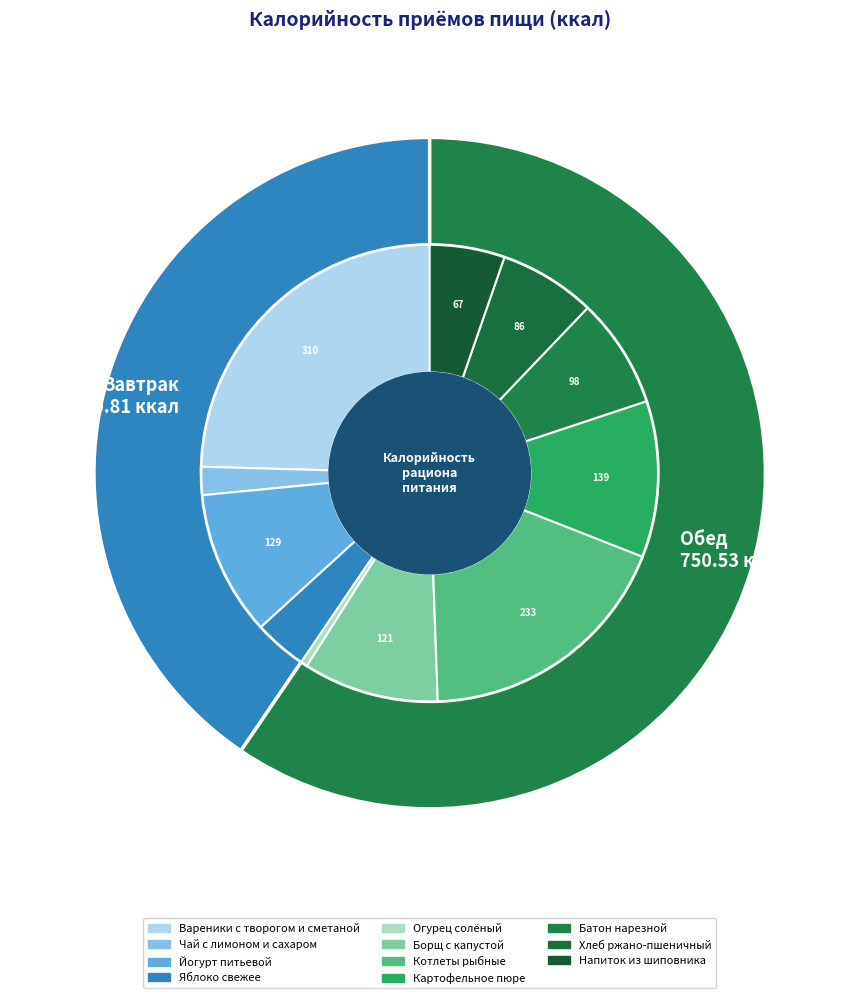

How much of the chart is everything except Завтрак?

59.5%